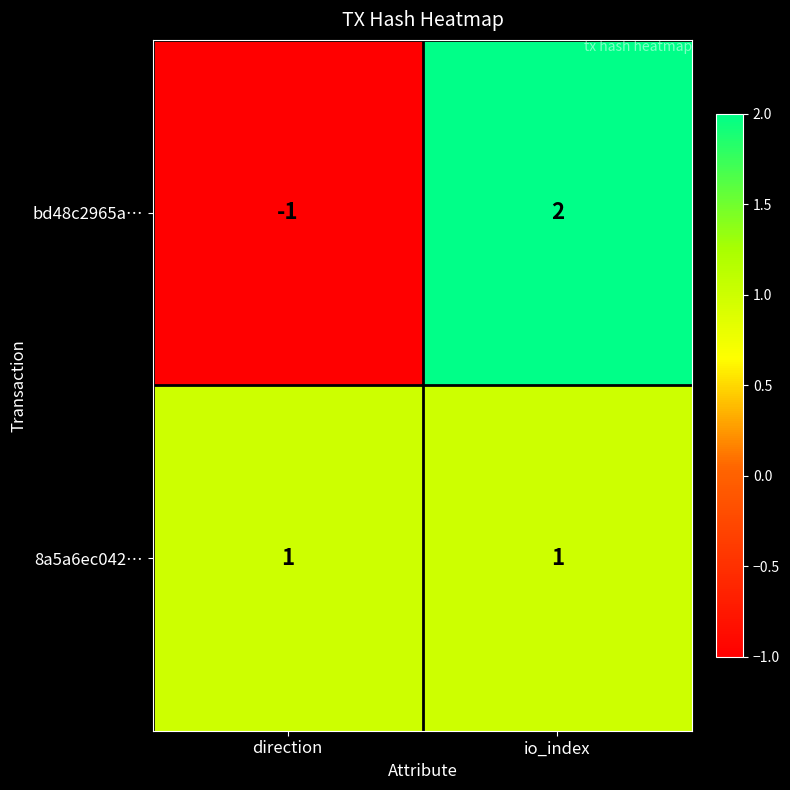

What is the spread (max minus min) of values at io_index?

1